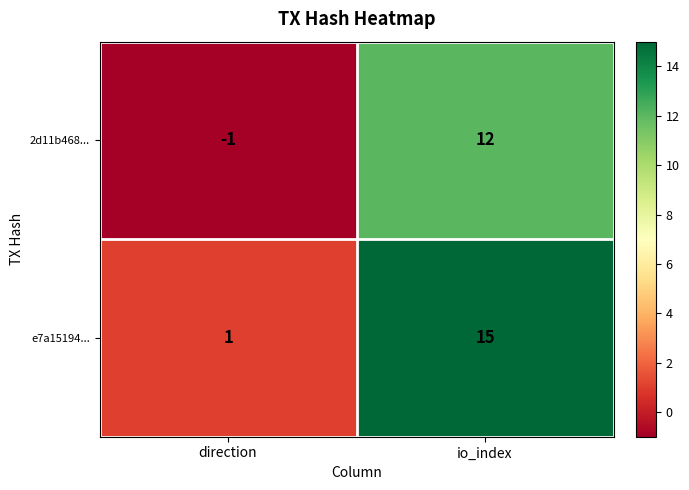

Is it true that e7a15194... equals 1 at direction?

True